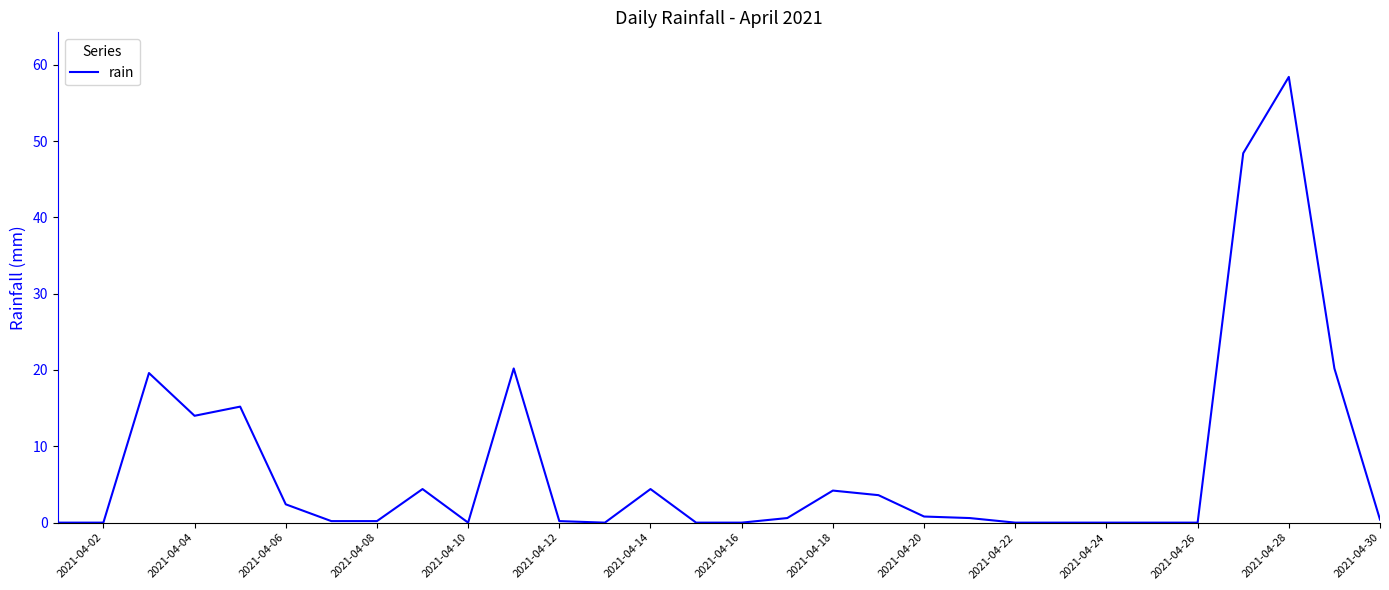

What is the maximum value shown in the chart?

58.4